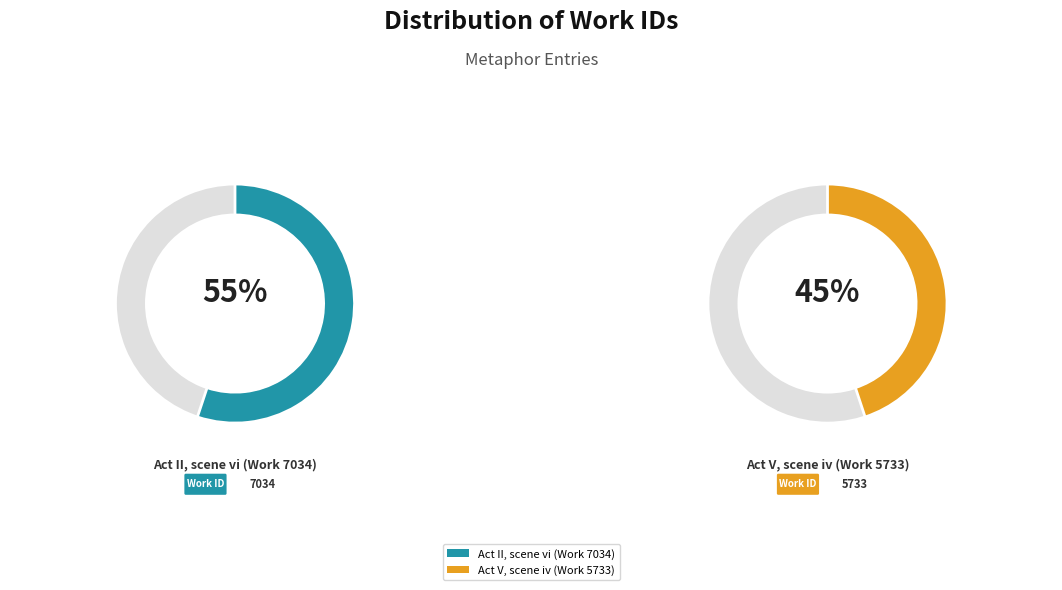

Which category accounts for the majority?

Act II, scene vi (Work 7034)